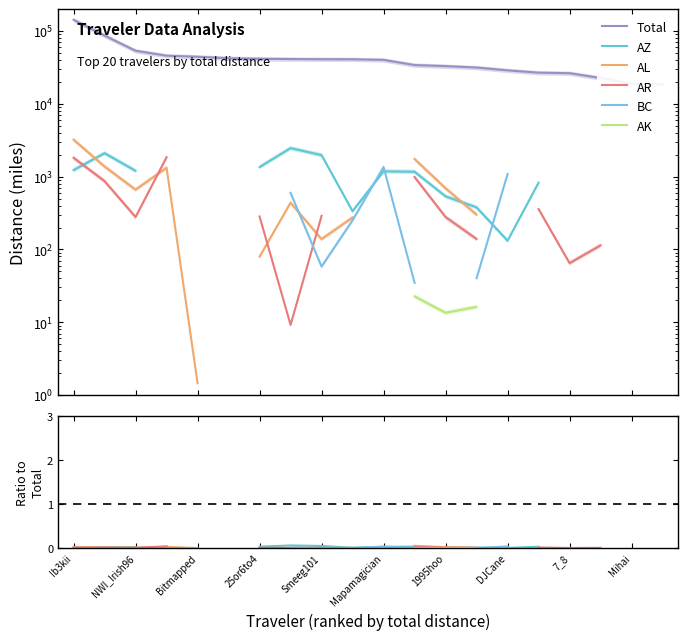

Which series changed the most between Mihai and 15?

Total